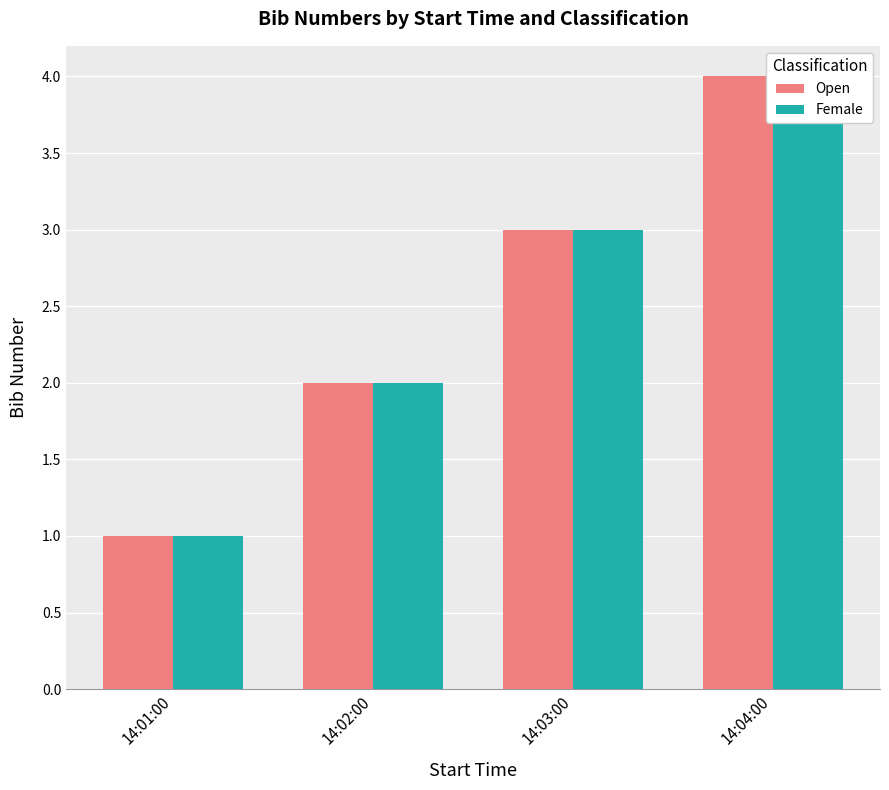

Reading left to right, transcribe all the data shown in this chart.

Open: 14:01:00=1	14:02:00=2	14:03:00=3	14:04:00=4
Female: 14:01:00=1	14:02:00=2	14:03:00=3	14:04:00=4